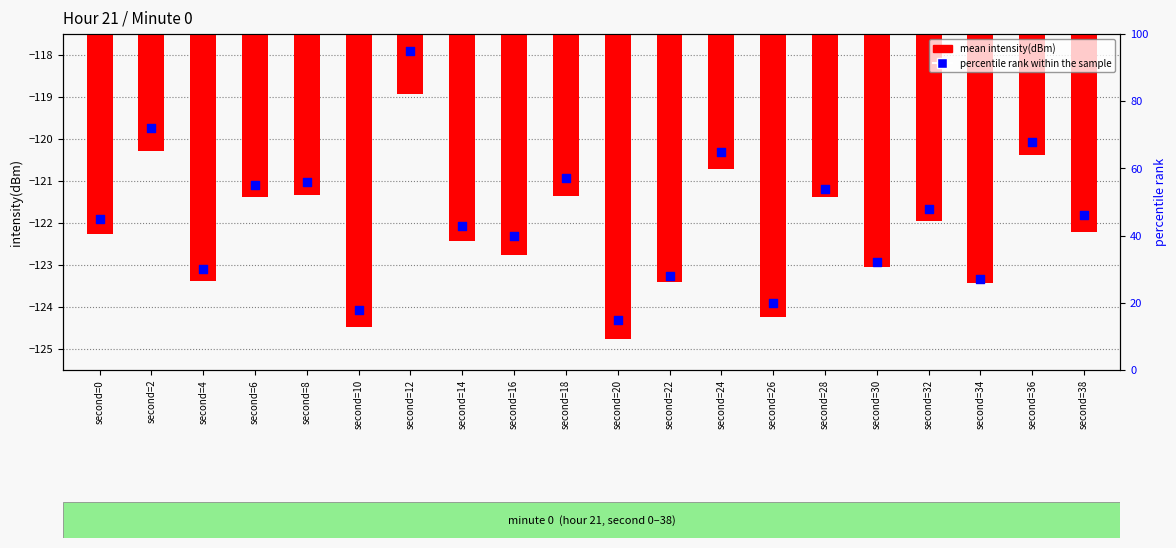

What is the total value across all series at second=10?

-106.5